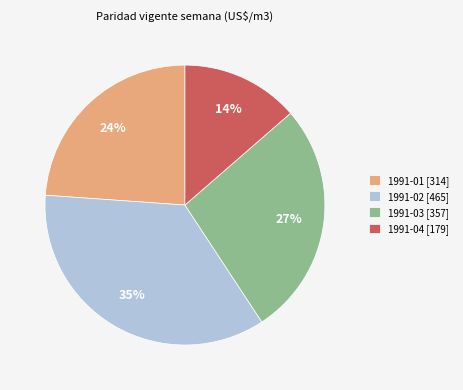

Which has a higher value, 1991-04 [179] or 1991-01 [314]?

1991-01 [314]